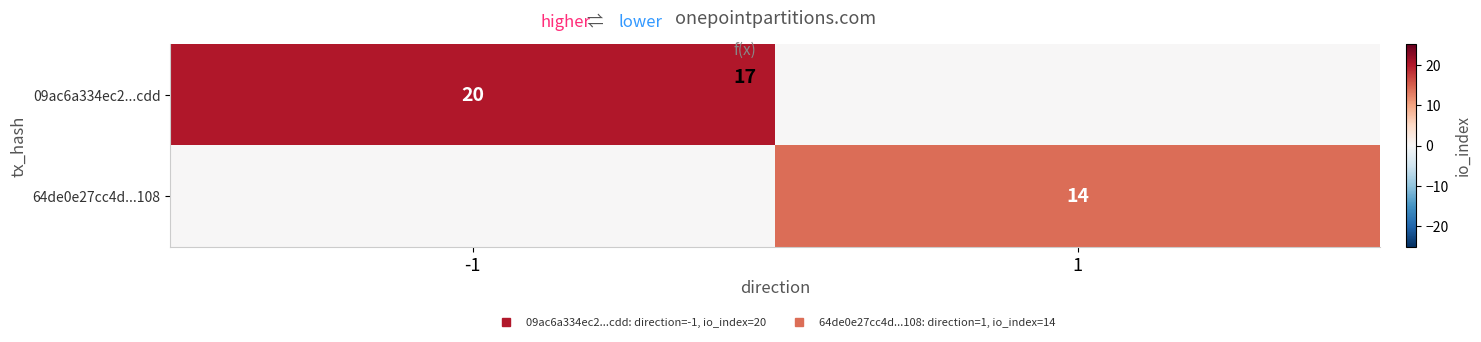

Is the value of 09ac6a334ec2...cdd at 1 greater than the value of 64de0e27cc4d...108 at -1?

No